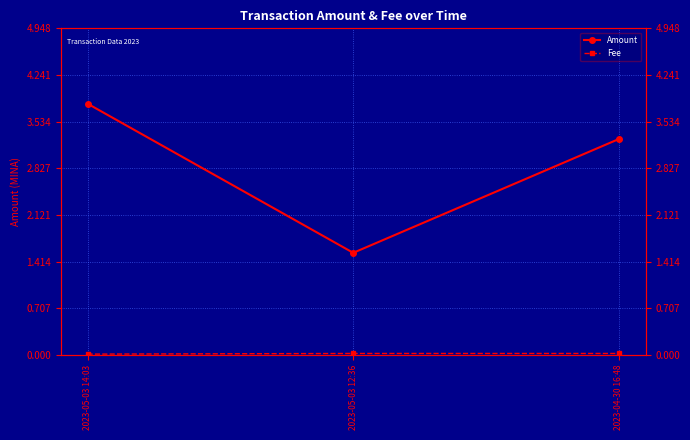

At how many categories does at least one series exceed 1?

3